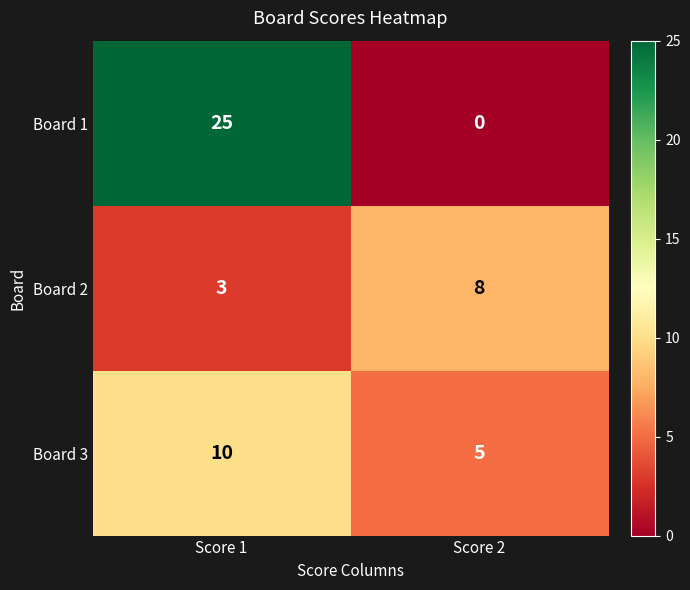

What is the sum of all Board 2 values?

11